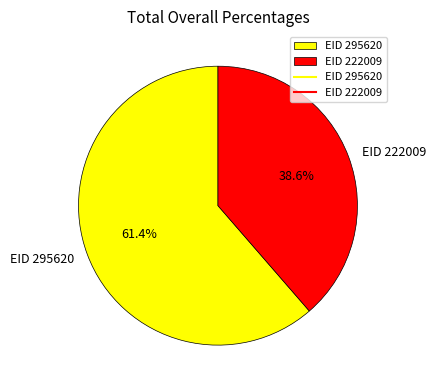

How many segments does this pie chart have?

2